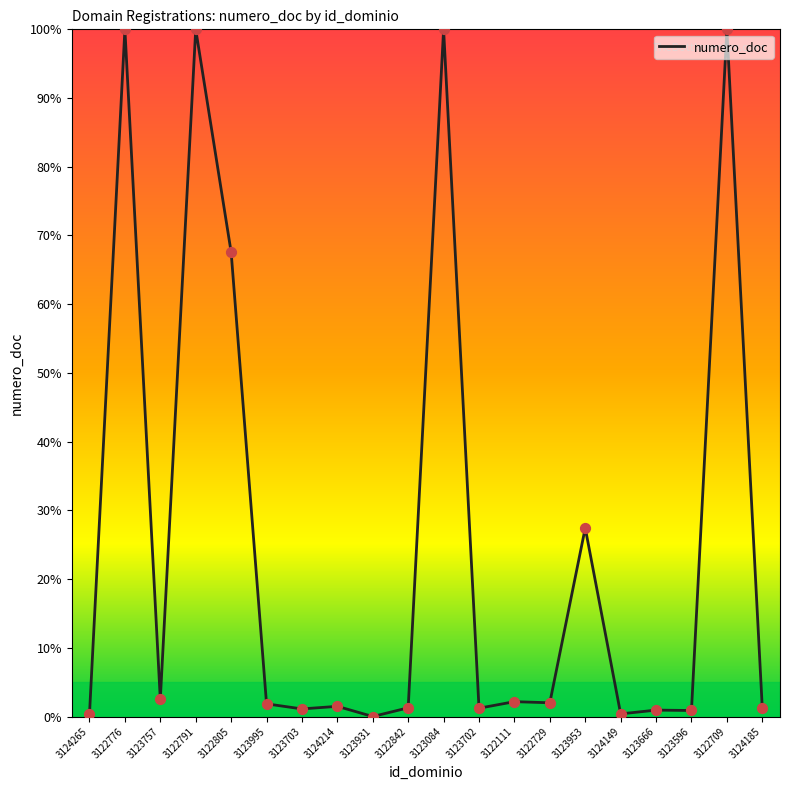

What is the ratio of the value at 3123596 to the value at 3123757?

0.4